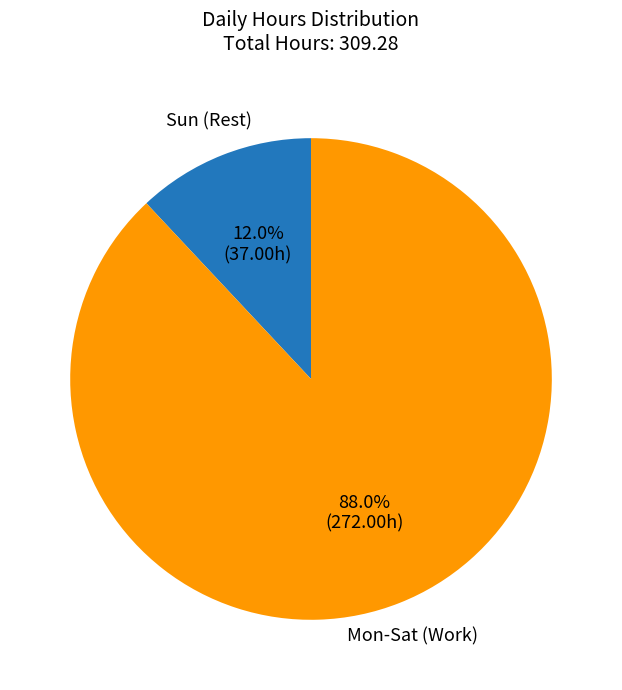

Combined, what portion of the pie is Mon-Sat (Work) and Sun (Rest)?

100.0%